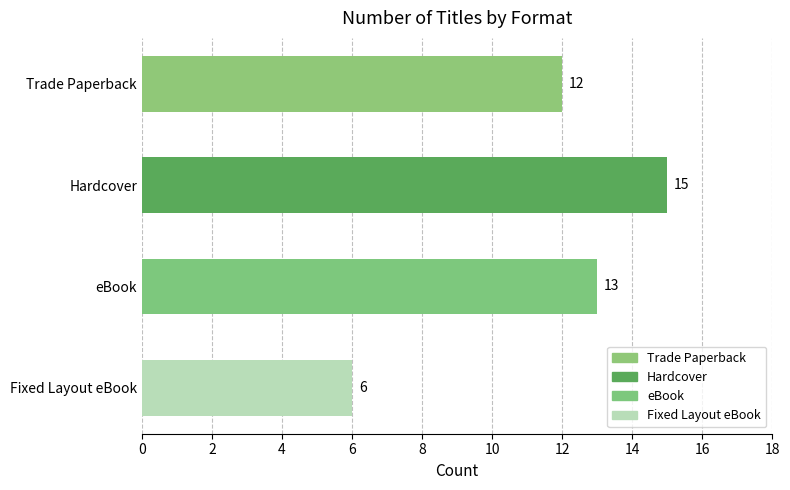

What is the label of the 4th bar from the top?

Fixed Layout eBook